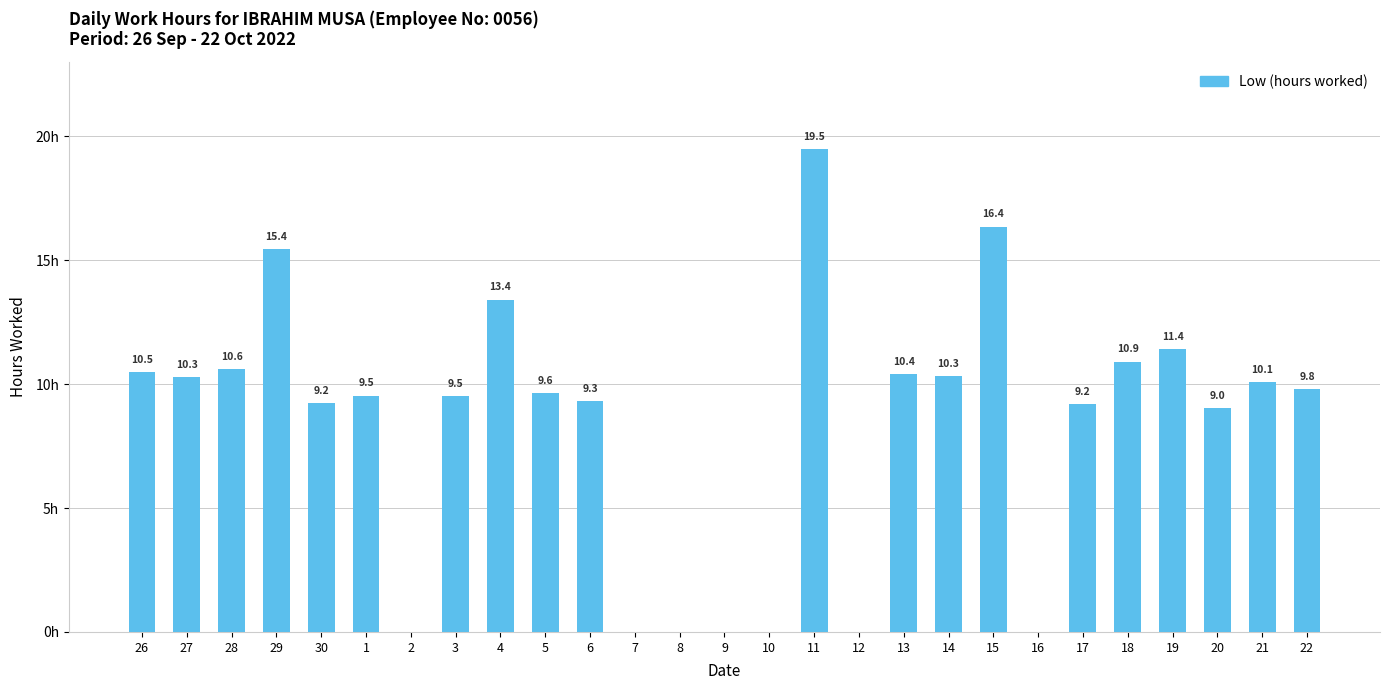

Are the bars horizontal?

No